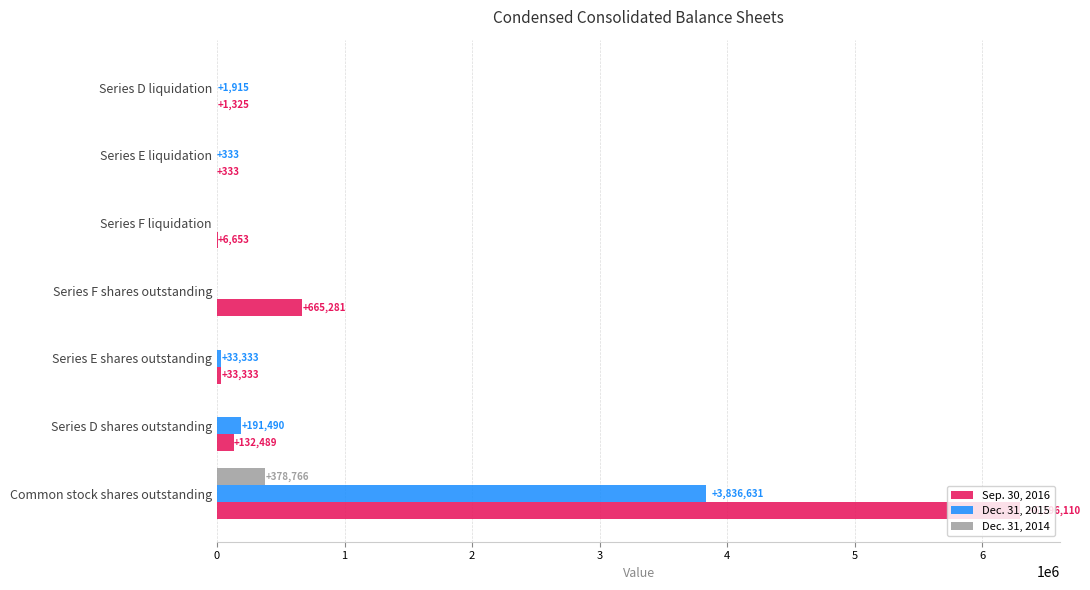

True or false: Dec. 31, 2015 has a value of 2390479 at Series F liquidation.

False